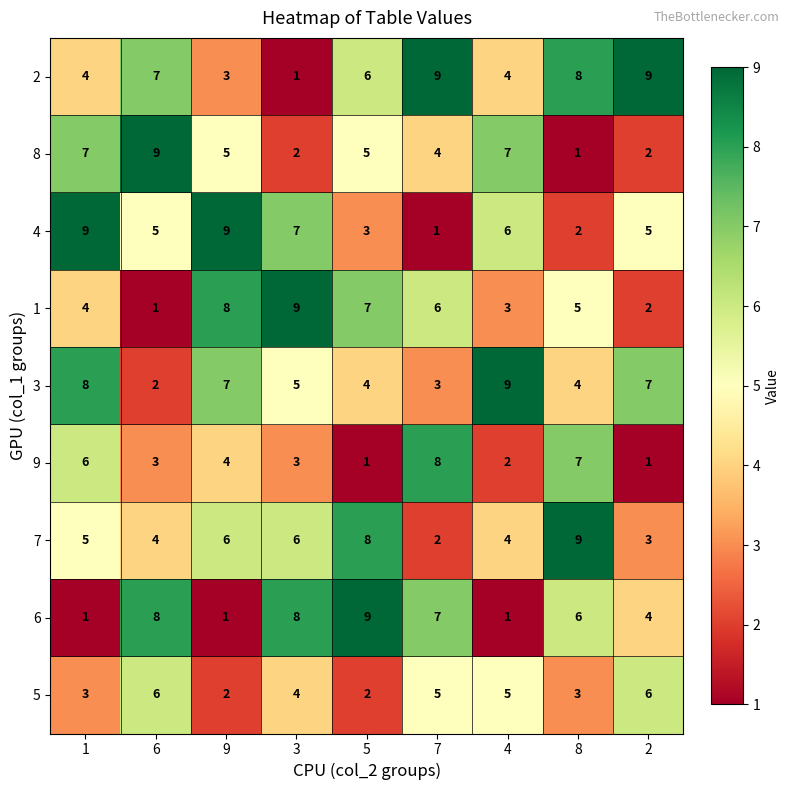

At which category is the sum across all series the highest?

1